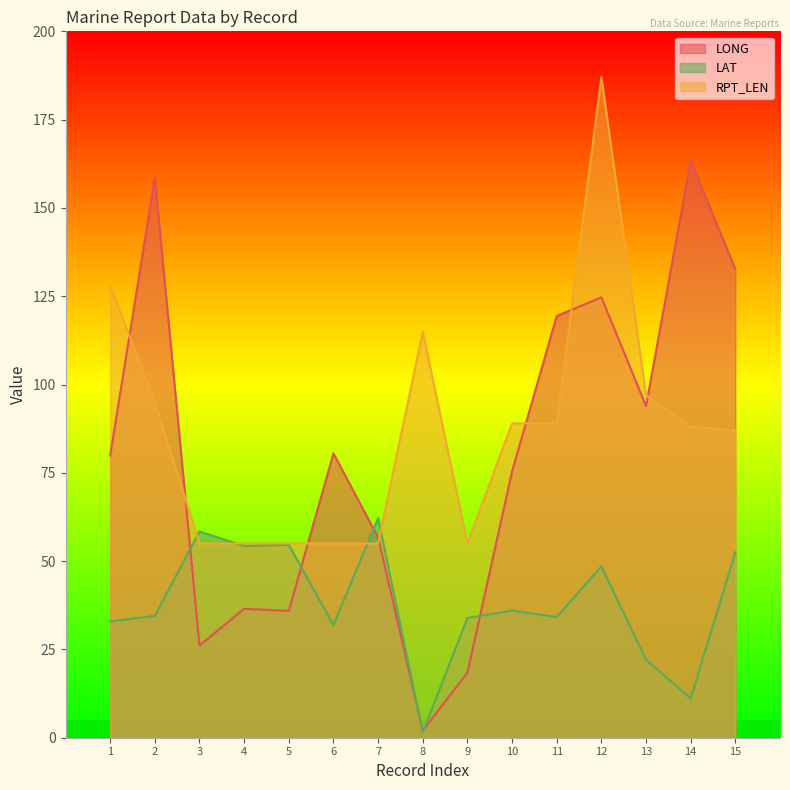

Rank the series at 14 from highest to lowest value.

LONG, RPT_LEN, LAT